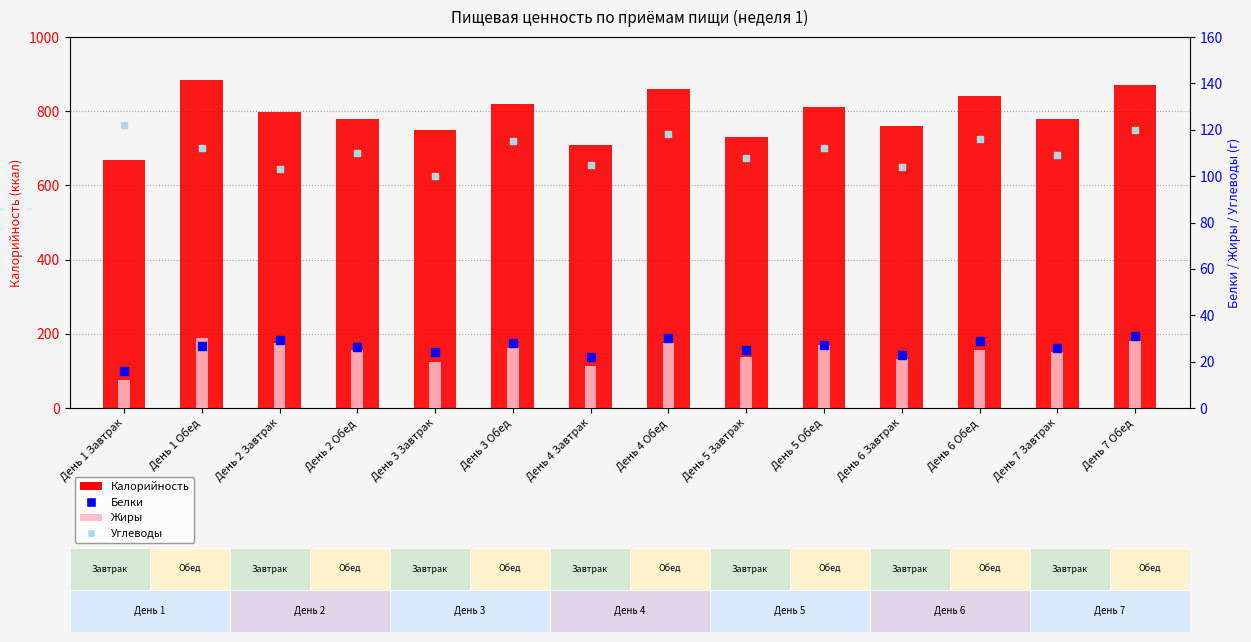

Is the value of Калорийность at День 4 Завтрак greater than the value of Углеводы at День 1 Обед?

Yes